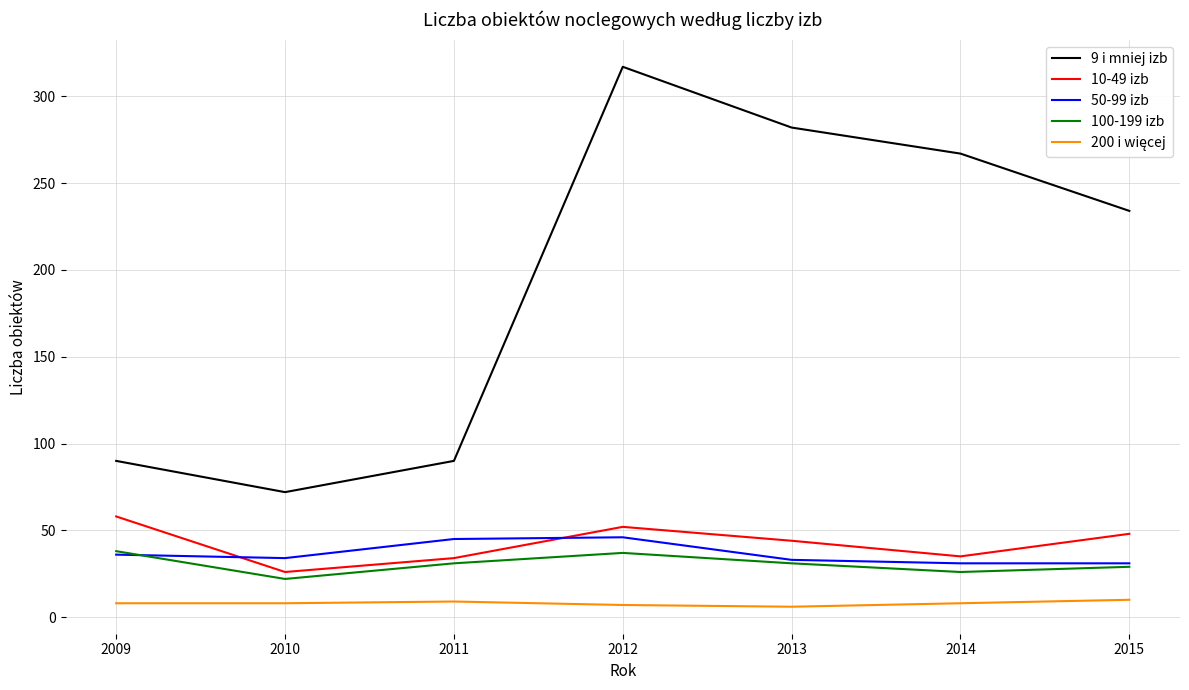

Count the number of data series in this chart.

5